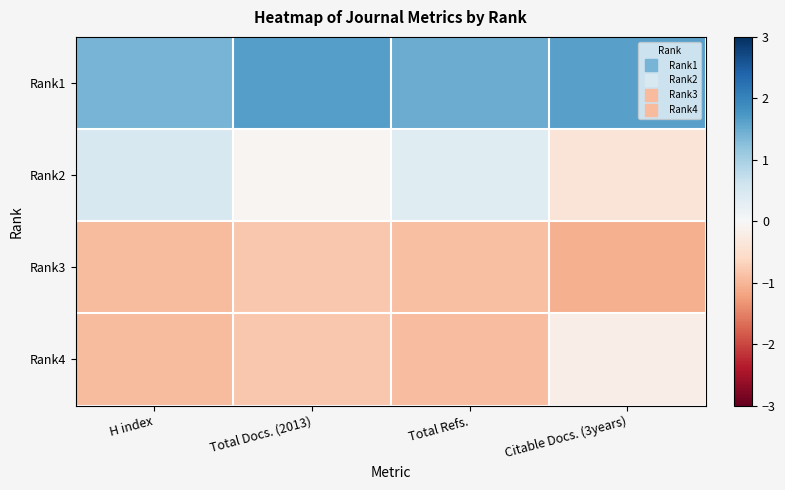

Which series has the largest total across all categories?

Rank1